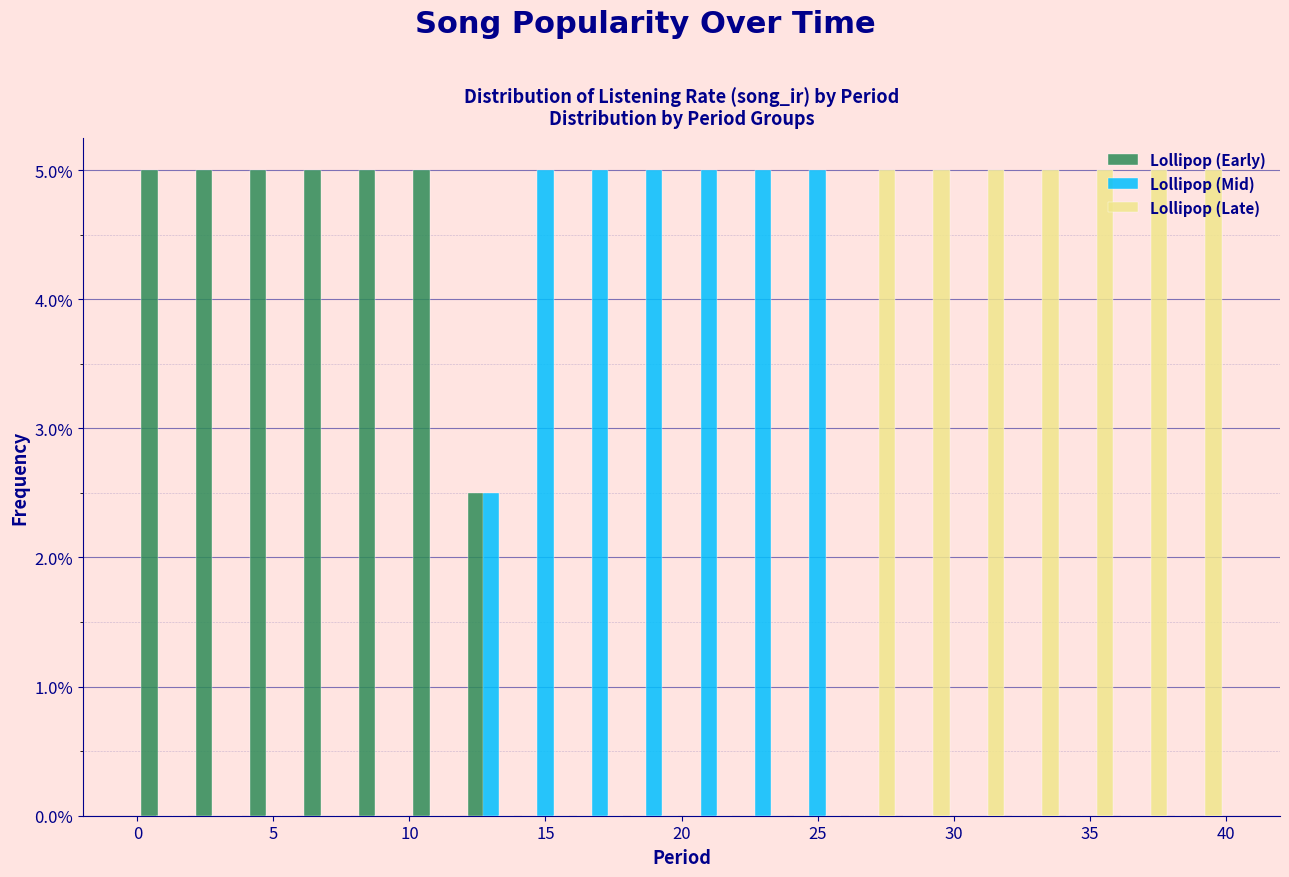

What is the height of the Lollipop (Early) bar covering 0 to 2 on the x-axis? The values are not printed on the chart, so give them approximately, as read against the axis.

5.0